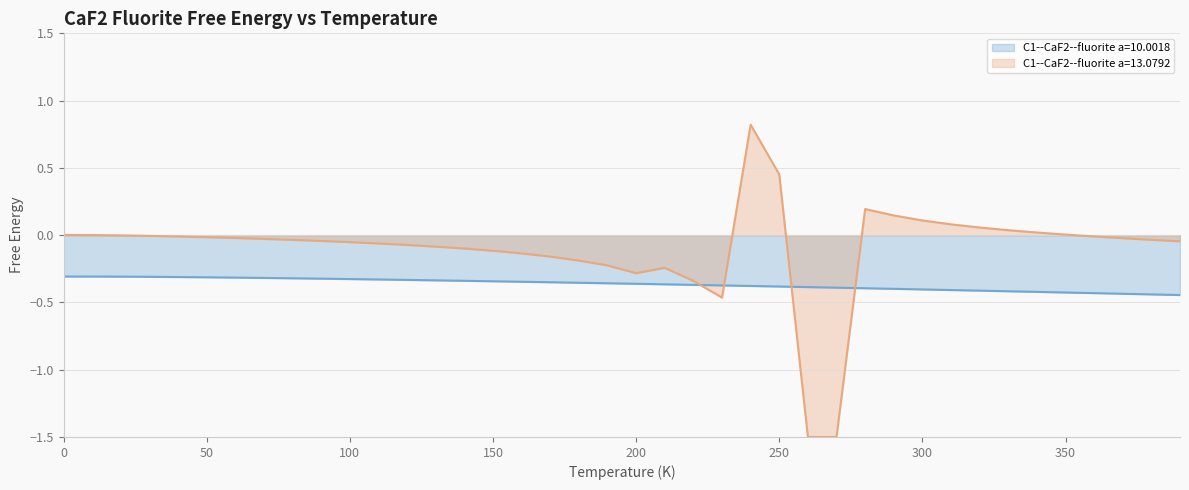

What value does the data have at 70?

-0.3